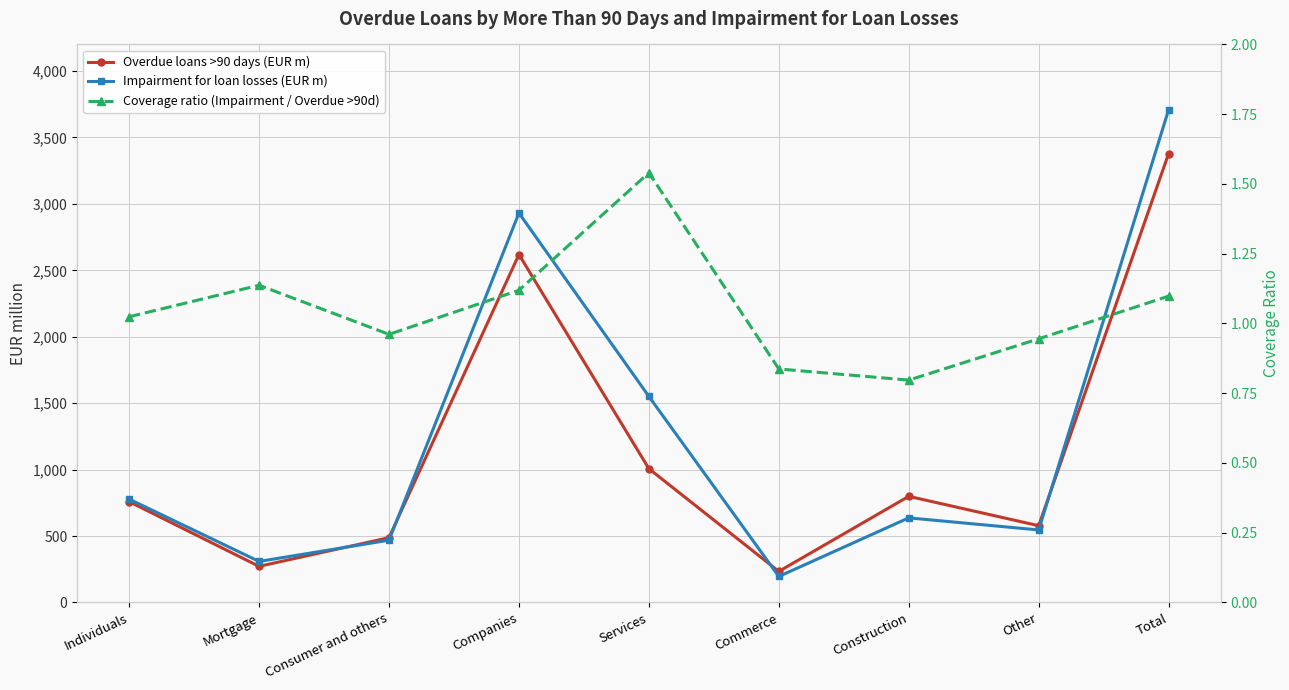

How many intersections are there between Overdue loans >90 days (EUR m) and Impairment for loan losses (EUR m)?

4